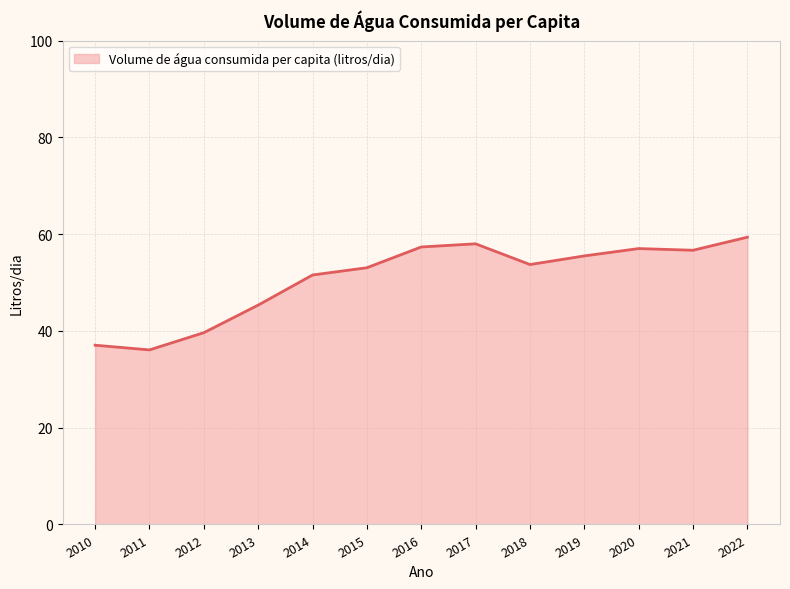

At which label is the value closest to 47?

2013